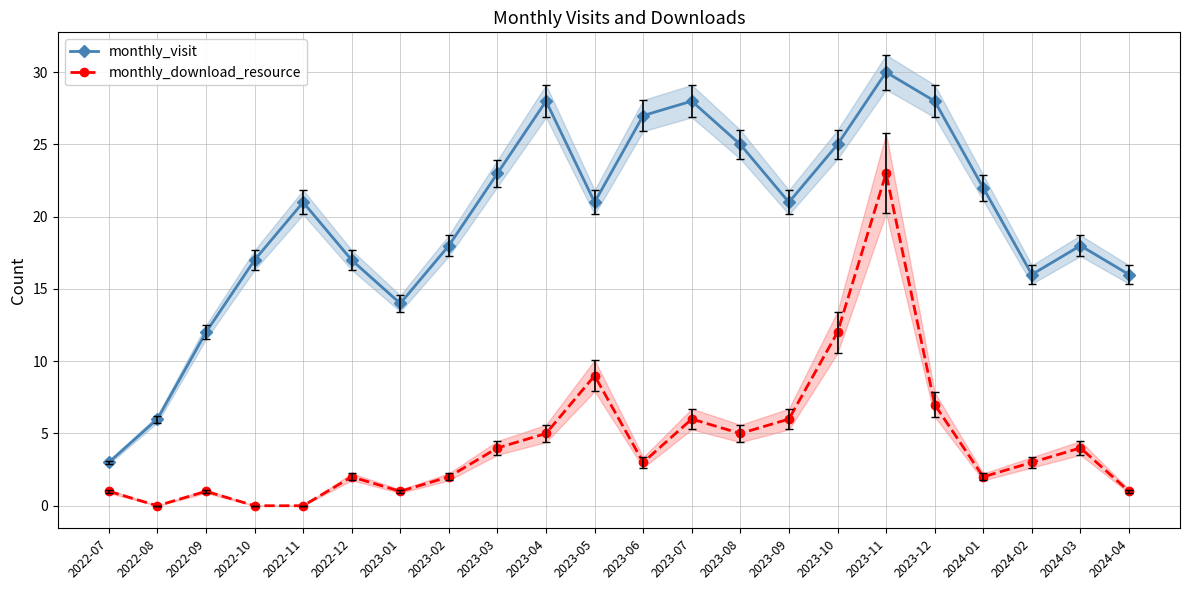

Reading right to left, extract all data points from this chart.

monthly_visit: 2024-04=16	2024-03=18	2024-02=16	2024-01=22	2023-12=28	2023-11=30	2023-10=25	2023-09=21	2023-08=25	2023-07=28	2023-06=27	2023-05=21	2023-04=28	2023-03=23	2023-02=18	2023-01=14	2022-12=17	2022-11=21	2022-10=17	2022-09=12	2022-08=6	2022-07=3
monthly_download_resource: 2024-04=1	2024-03=4	2024-02=3	2024-01=2	2023-12=7	2023-11=23	2023-10=12	2023-09=6	2023-08=5	2023-07=6	2023-06=3	2023-05=9	2023-04=5	2023-03=4	2023-02=2	2023-01=1	2022-12=2	2022-11=0	2022-10=0	2022-09=1	2022-08=0	2022-07=1